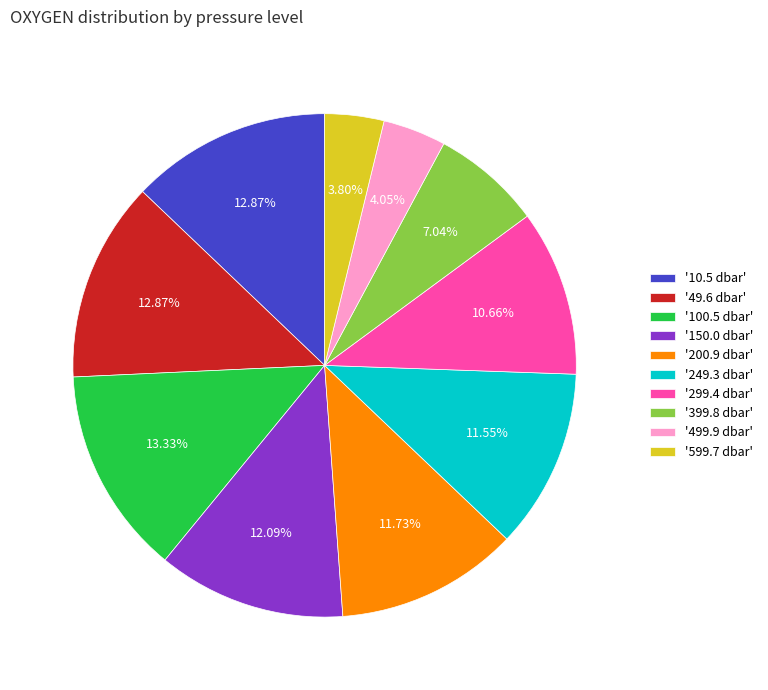

Between '299.4 dbar' and '249.3 dbar', which is larger?

'249.3 dbar'